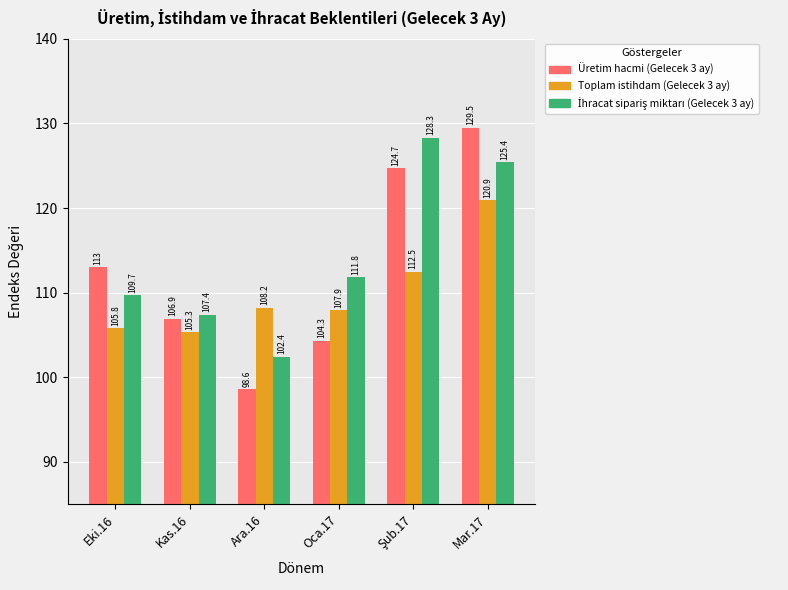

At which category does the chart reach its minimum across all series?

Ara.16